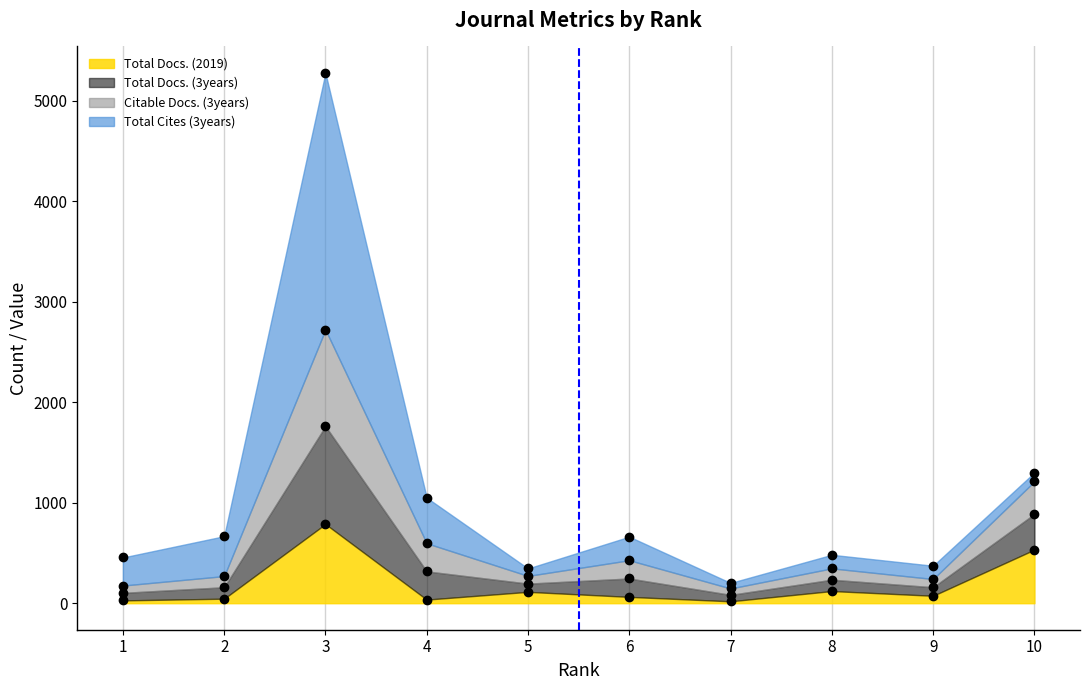

In Total Docs. (2019), how many points are higher than both neighbors (excluding endpoints)?

3